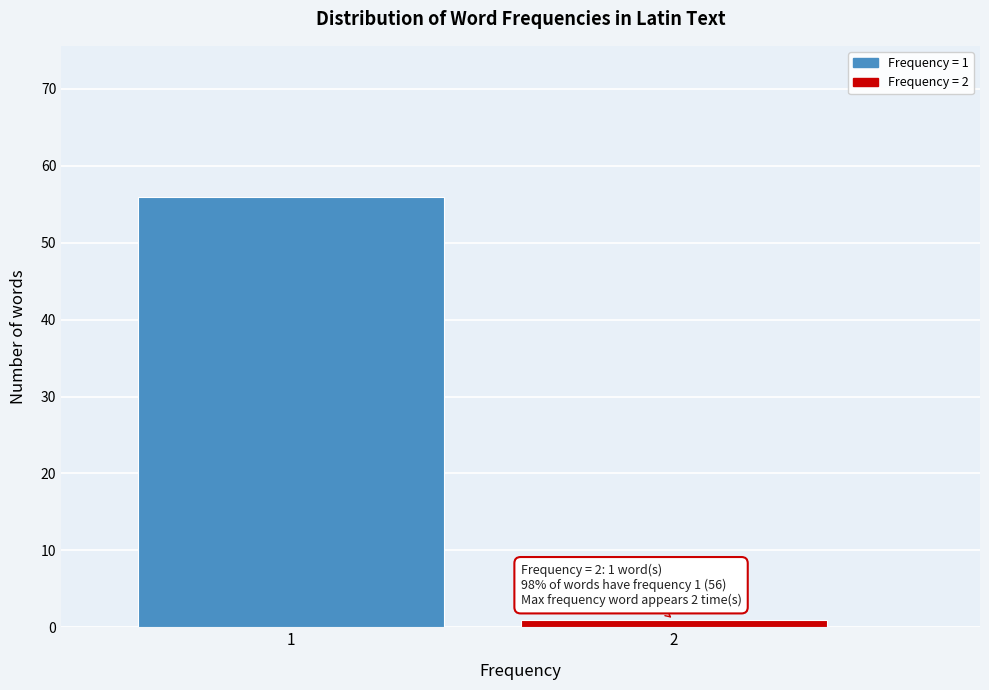

Reading left to right, transcribe all the data shown in this chart.

1=56	2=1